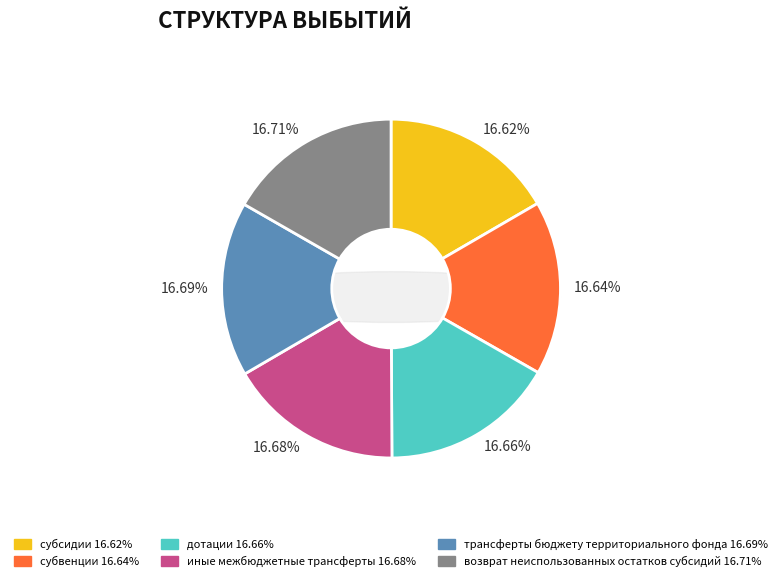

What percentage is the дотации slice, to the nearest percent?

17%